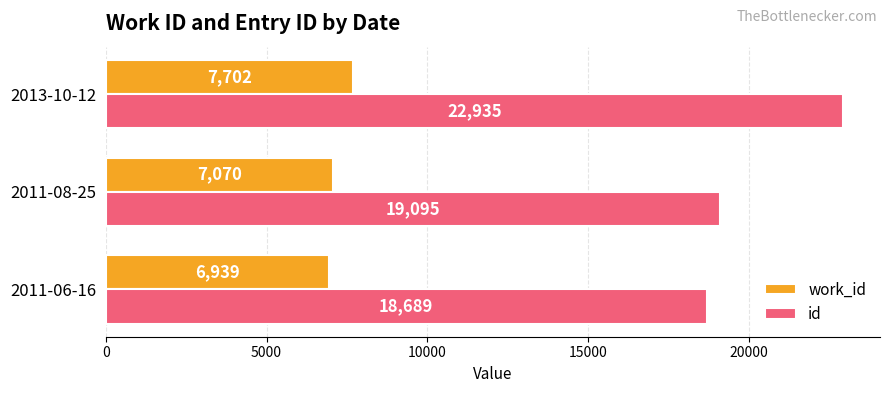

Is it true that id equals 27865 at 2011-06-16?

False